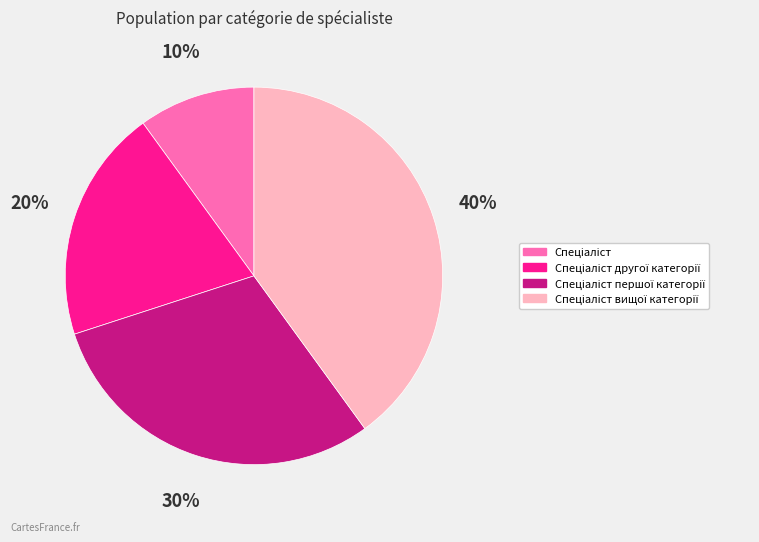

To the nearest percent, what is the average slice percentage?

25%